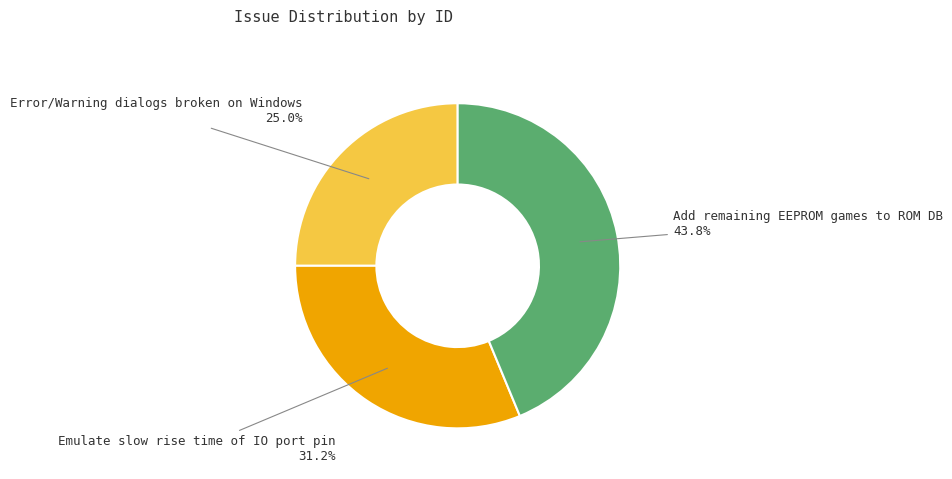

Do Emulate slow rise time of IO port pin and Error/Warning dialogs broken on Windows together represent more than half of the pie?

Yes